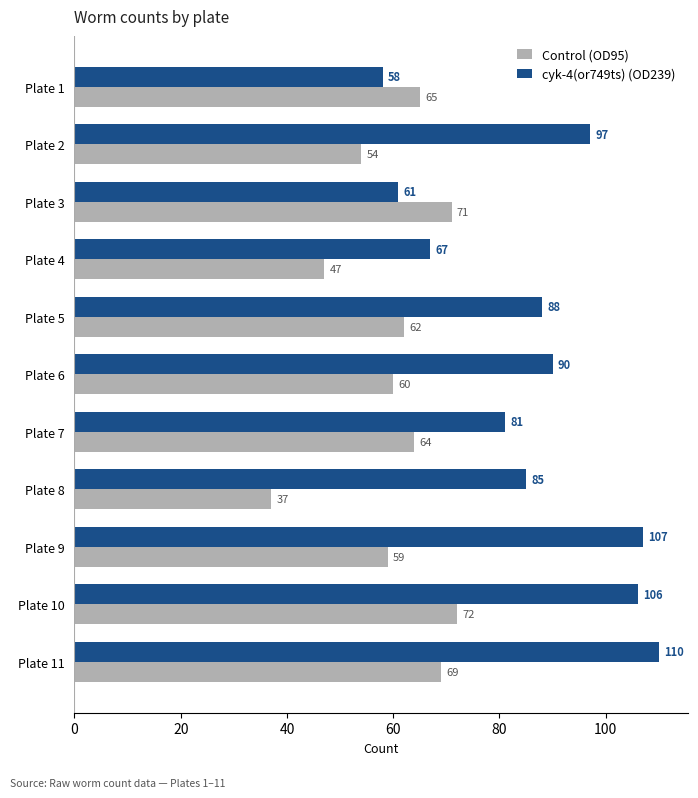

What is the sum of the cyk-4(or749ts) (OD239) values at Plate 9 and Plate 3?

168